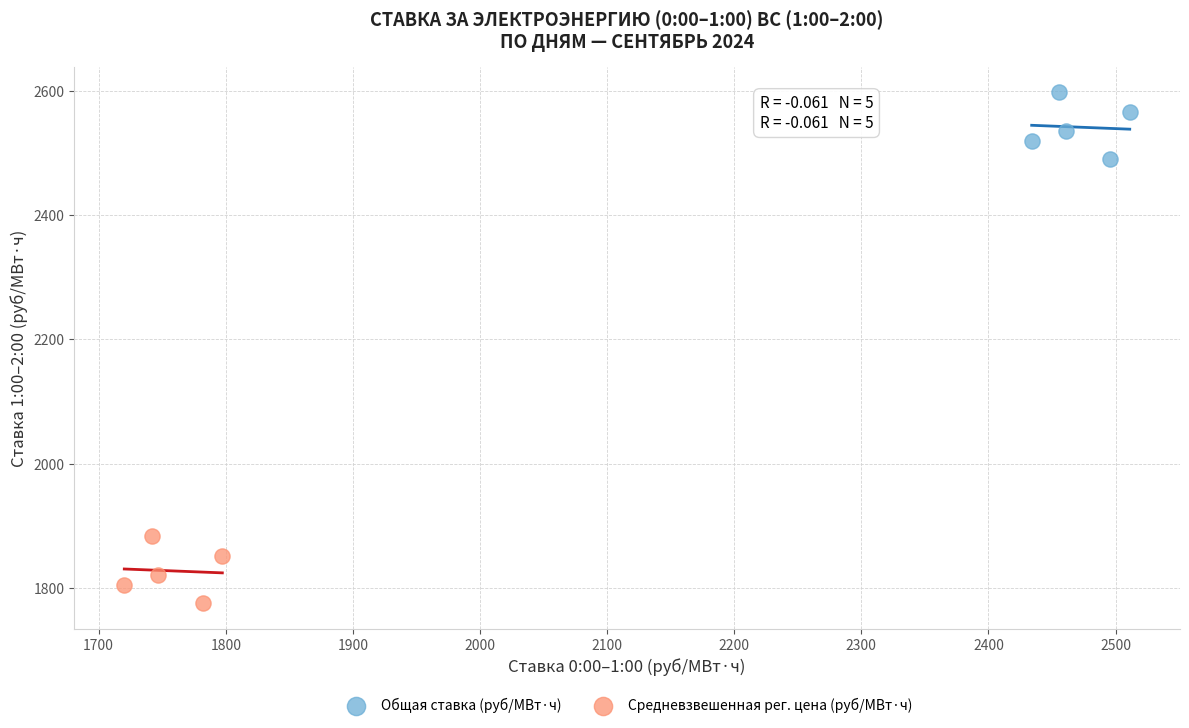

Which series reaches the minimum Y coordinate?

Средневзвешенная рег. цена (руб/МВт·ч)